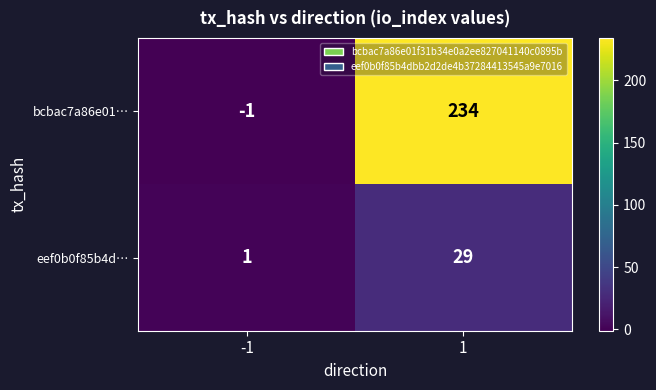

Is the value of bcbac7a86e01… at 1 greater than the value of eef0b0f85b4d… at 1?

Yes